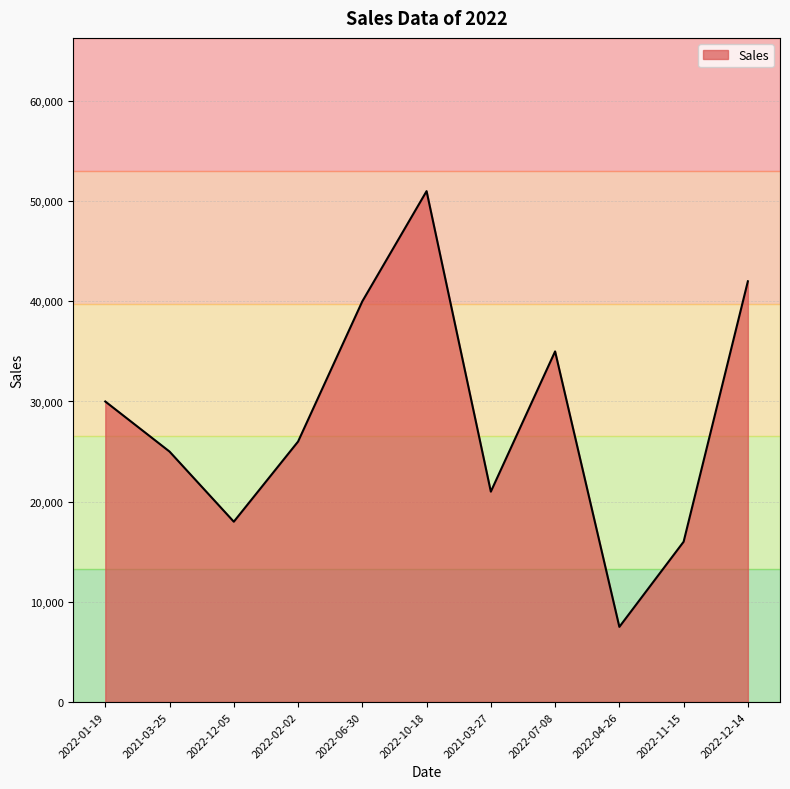

Reading right to left, extract all data points from this chart.

2022-12-14=42000	2022-11-15=16000	2022-04-26=7500	2022-07-08=35000	2021-03-27=21000	2022-10-18=51000	2022-06-30=40000	2022-02-02=26000	2022-12-05=18000	2021-03-25=25000	2022-01-19=30000